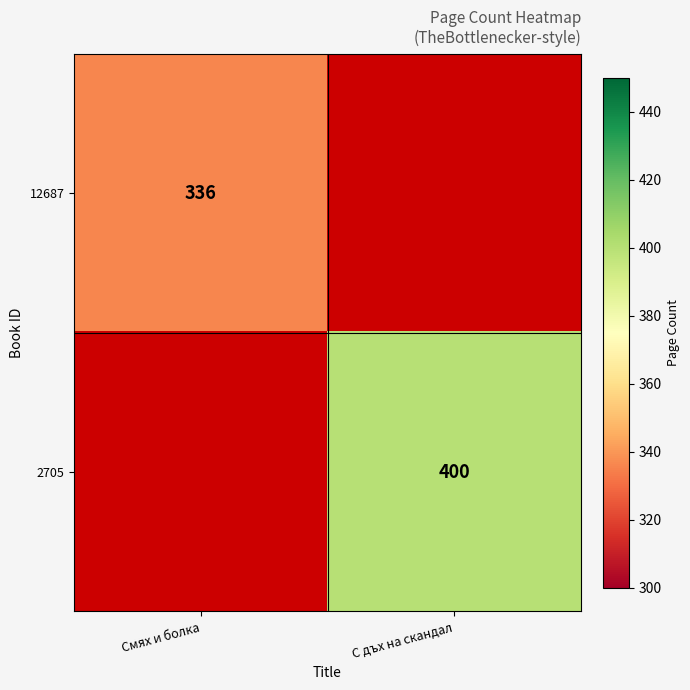

The value of 2705 at С дъх на скандал is 400. True or false?

True